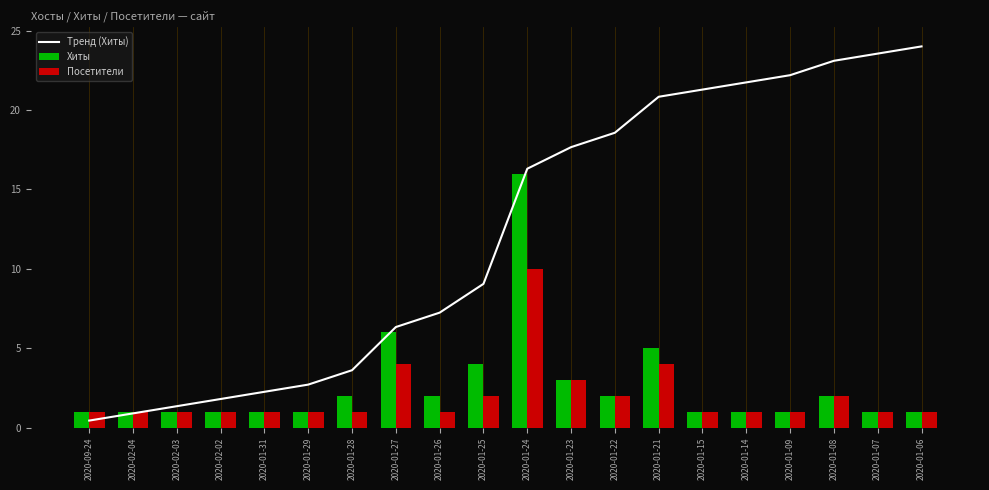

How many values in the Тренд (Хиты) series exceed 16?

10